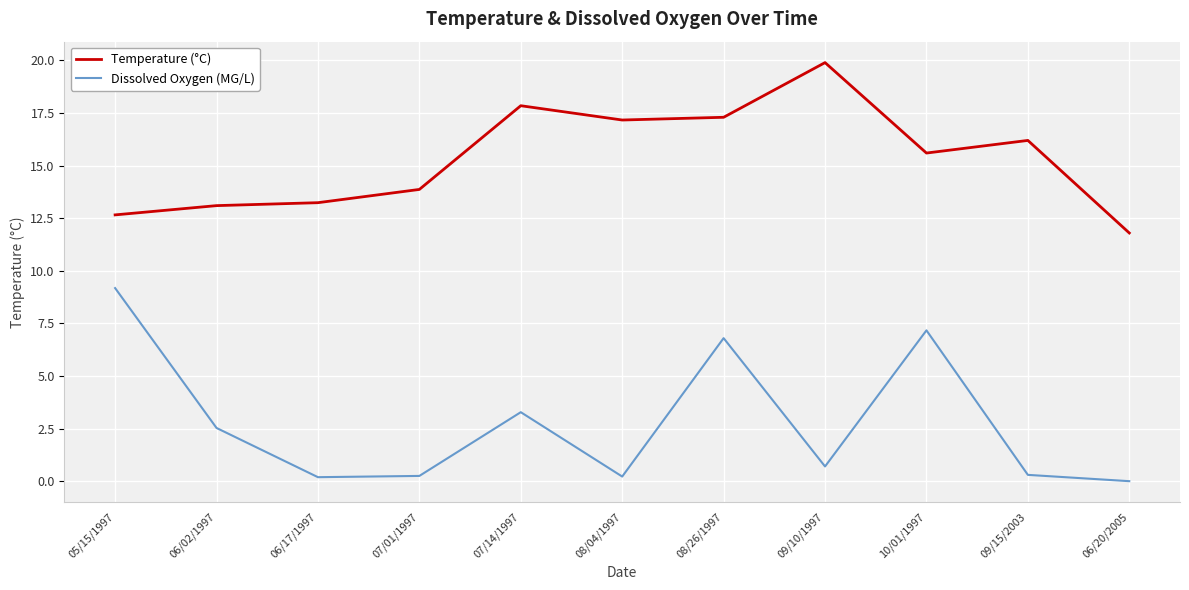

What is the average value of the Temperature (°C) series?

15.3